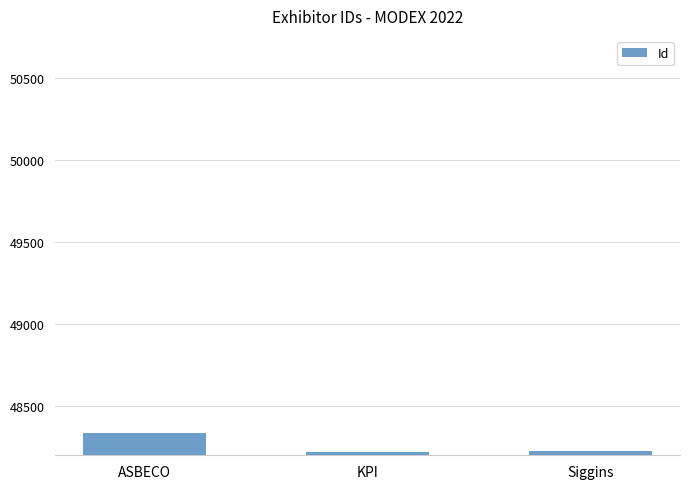

True or false: the data shows 25815 at ASBECO.

False